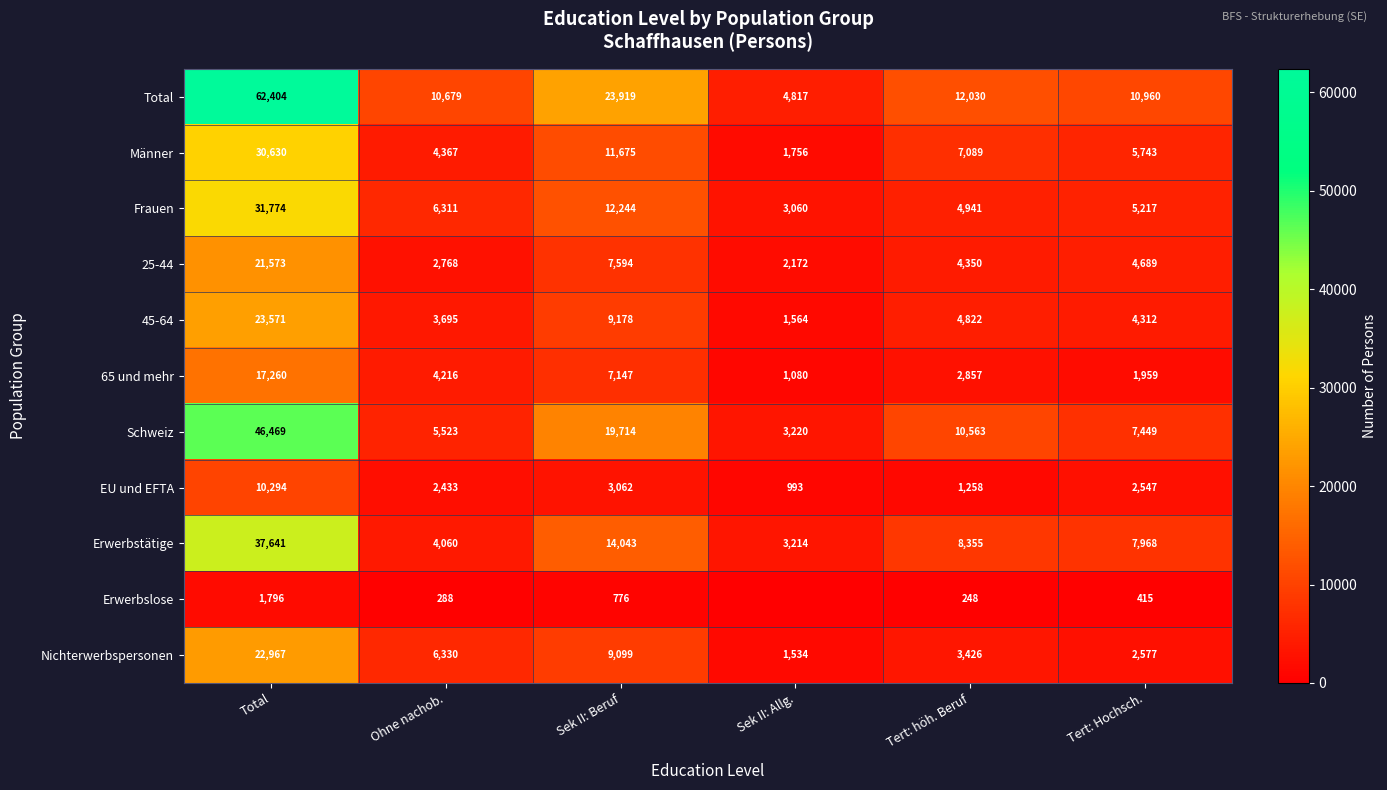

Which has a higher value, Sek II: Allg. or Total?

Total